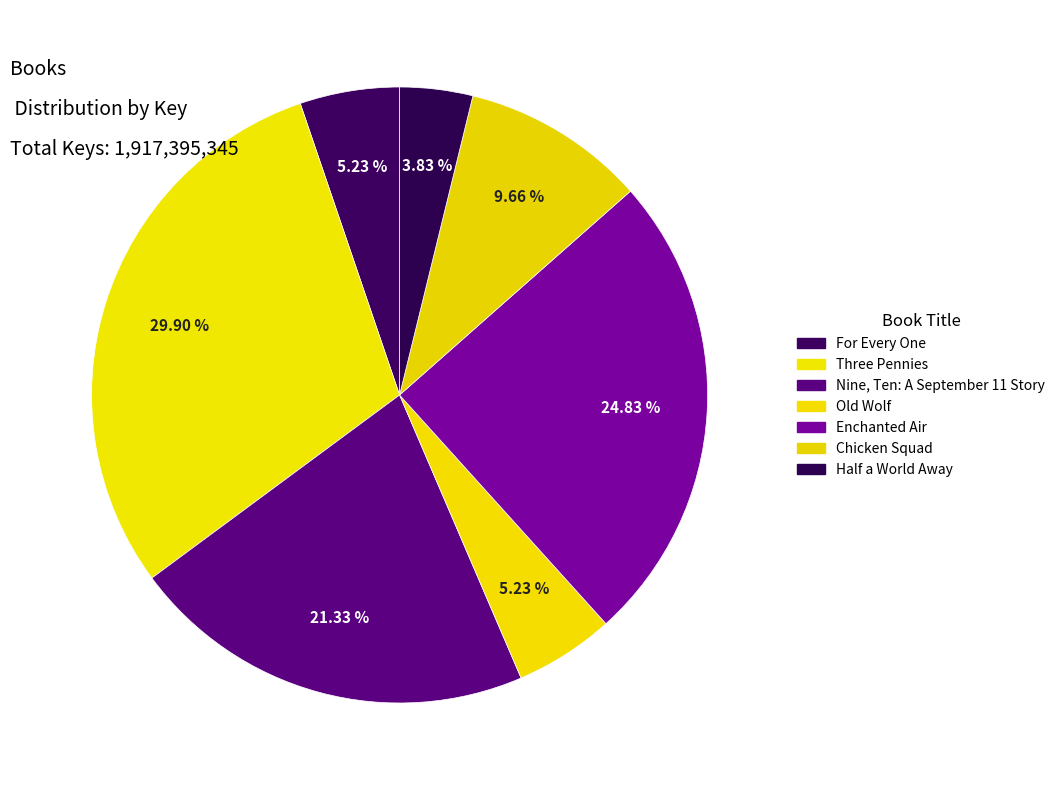

What percentage is the Three Pennies slice, to the nearest percent?

30%